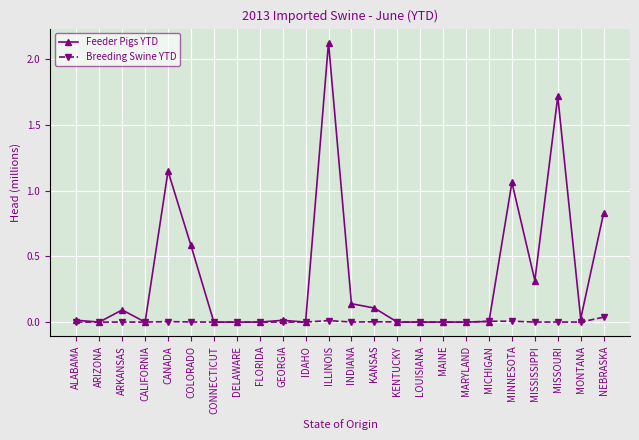

At which label is Feeder Pigs YTD closest to 1?

MINNESOTA